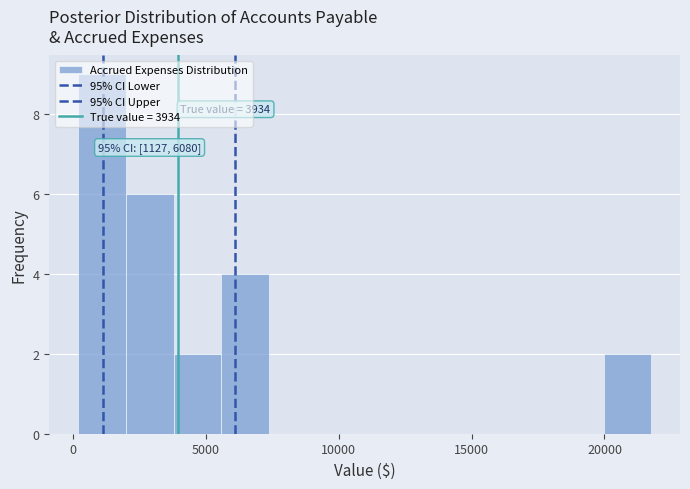

Read against the x-axis, roughly where is the centre of the tallest bar?

1000